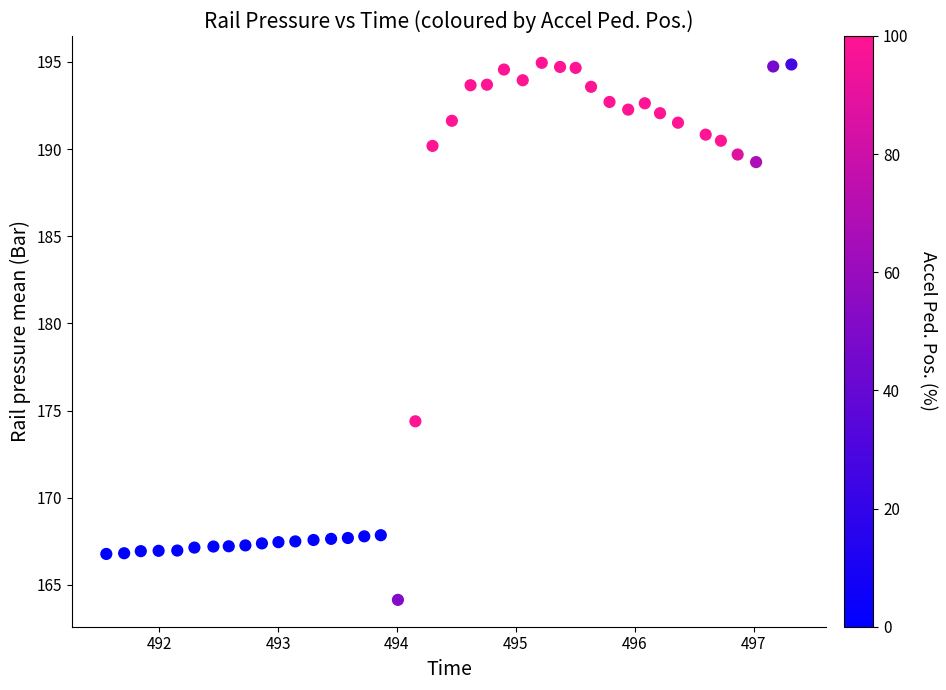

What Y value in the scatter plot is closest to 179?

174.4